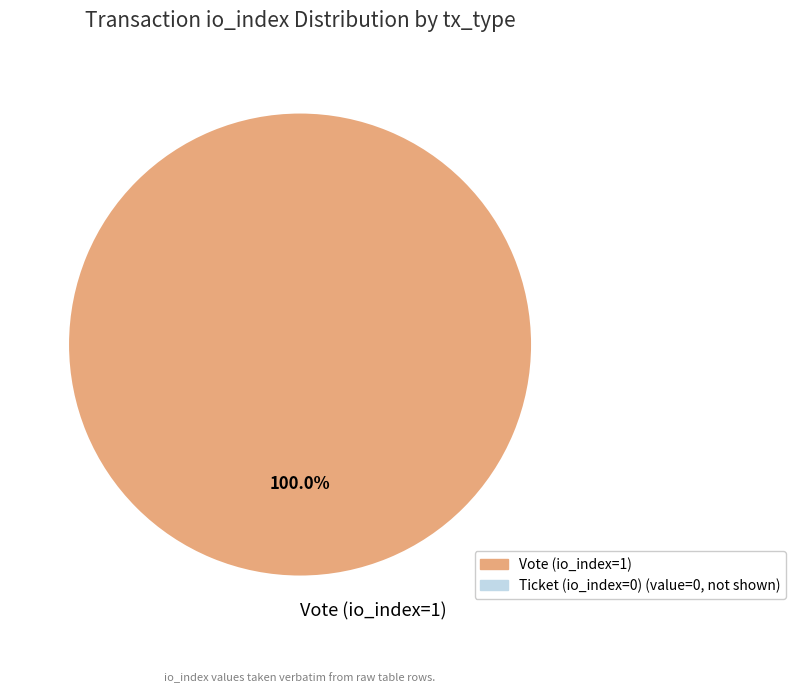

What is the majority slice?

Vote (io_index=1)